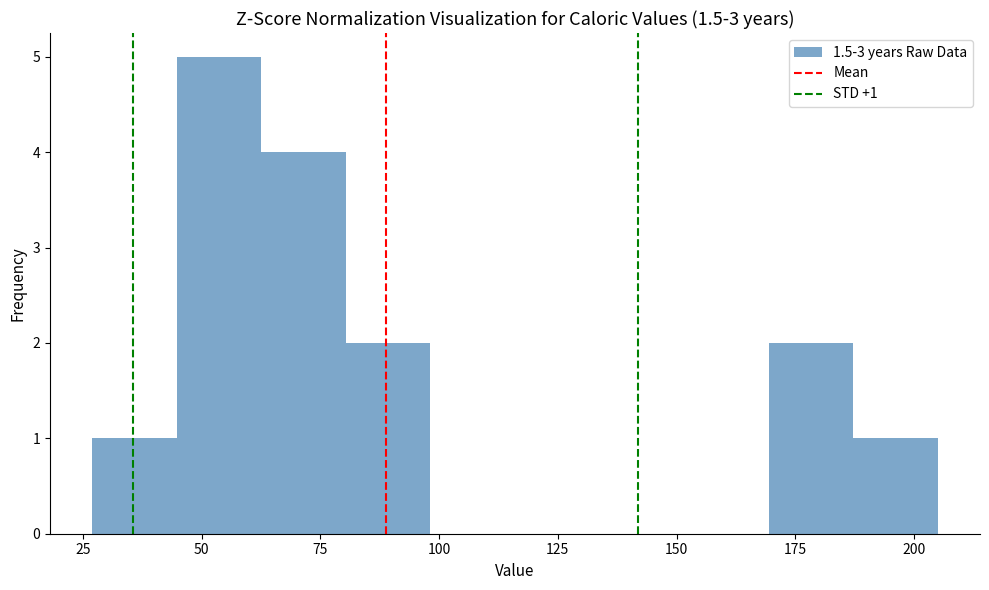

Read against the x-axis, roughly where is the centre of the tallest bar?

55